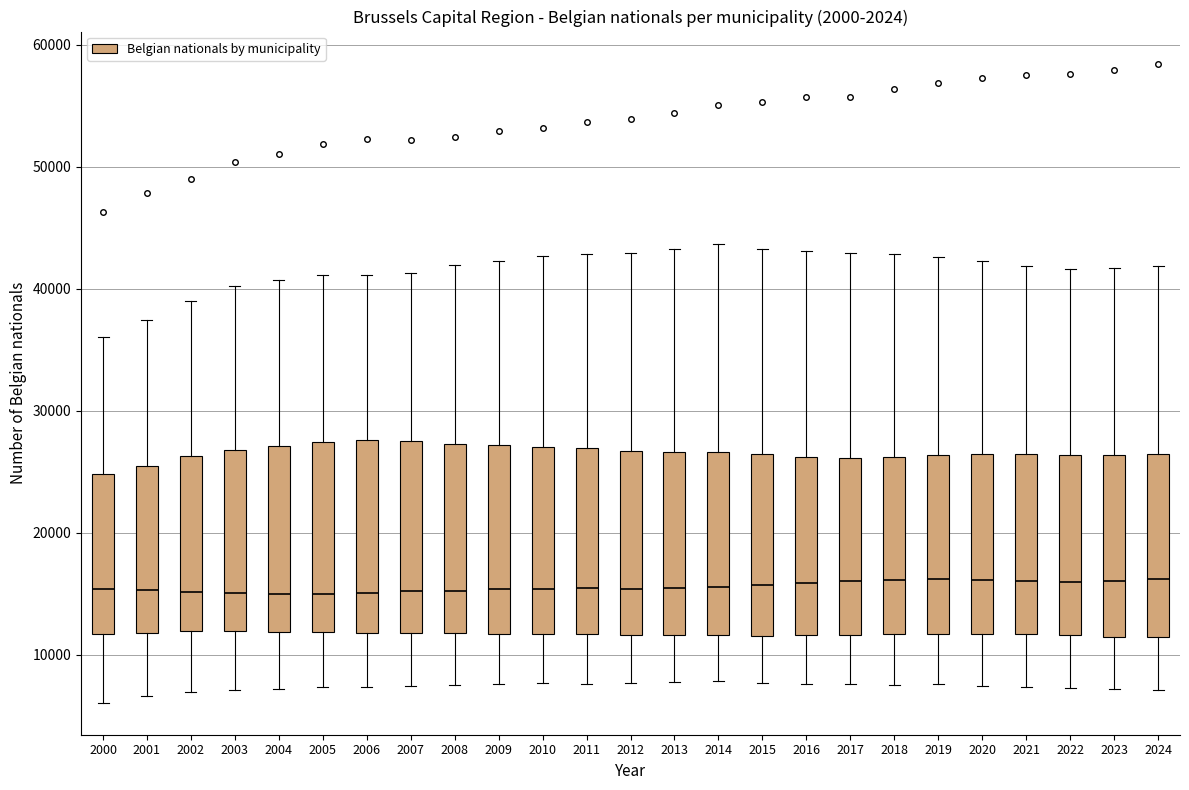

Reading left to right, read every box against the y-axis: the position of its median line, the range the box covers, and the ends of its whiskers. The values are not printed on the chart, so give them approximately, as read against the axis.

2000: median 15000, box 12000 to 25000, whiskers 6000 to 36000
2001: median 15000, box 12000 to 25000, whiskers 7000 to 37000
2002: median 15000, box 12000 to 26000, whiskers 7000 to 39000
2003: median 15000, box 12000 to 27000, whiskers 7000 to 40000
2004: median 15000, box 12000 to 27000, whiskers 7000 to 41000
2005: median 15000, box 12000 to 27000, whiskers 7000 to 41000
2006: median 15000, box 12000 to 28000, whiskers 7000 to 41000
2007: median 15000, box 12000 to 27000, whiskers 7000 to 41000
2008: median 15000, box 12000 to 27000, whiskers 8000 to 42000
2009: median 15000, box 12000 to 27000, whiskers 8000 to 42000
2010: median 15000, box 12000 to 27000, whiskers 8000 to 43000
2011: median 15000, box 12000 to 27000, whiskers 8000 to 43000
2012: median 15000, box 12000 to 27000, whiskers 8000 to 43000
2013: median 15000, box 12000 to 27000, whiskers 8000 to 43000
2014: median 16000, box 12000 to 27000, whiskers 8000 to 44000
2015: median 16000, box 12000 to 26000, whiskers 8000 to 43000
2016: median 16000, box 12000 to 26000, whiskers 8000 to 43000
2017: median 16000, box 12000 to 26000, whiskers 8000 to 43000
2018: median 16000, box 12000 to 26000, whiskers 8000 to 43000
2019: median 16000, box 12000 to 26000, whiskers 8000 to 43000
2020: median 16000, box 12000 to 26000, whiskers 7000 to 42000
2021: median 16000, box 12000 to 26000, whiskers 7000 to 42000
2022: median 16000, box 12000 to 26000, whiskers 7000 to 42000
2023: median 16000, box 11000 to 26000, whiskers 7000 to 42000
2024: median 16000, box 11000 to 26000, whiskers 7000 to 42000